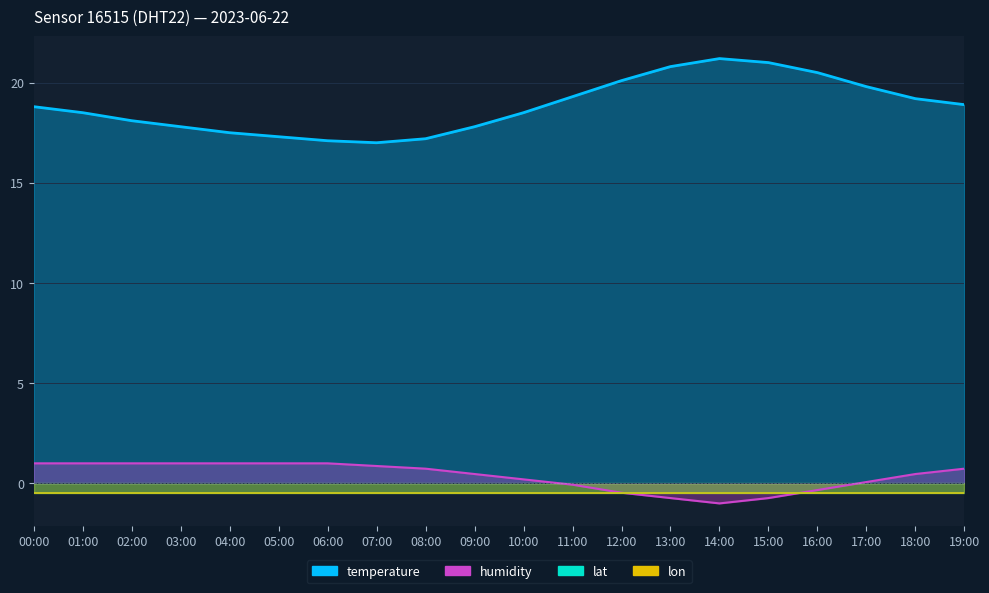

What is the difference between the temperature values at 03:00 and 10:00?

0.7